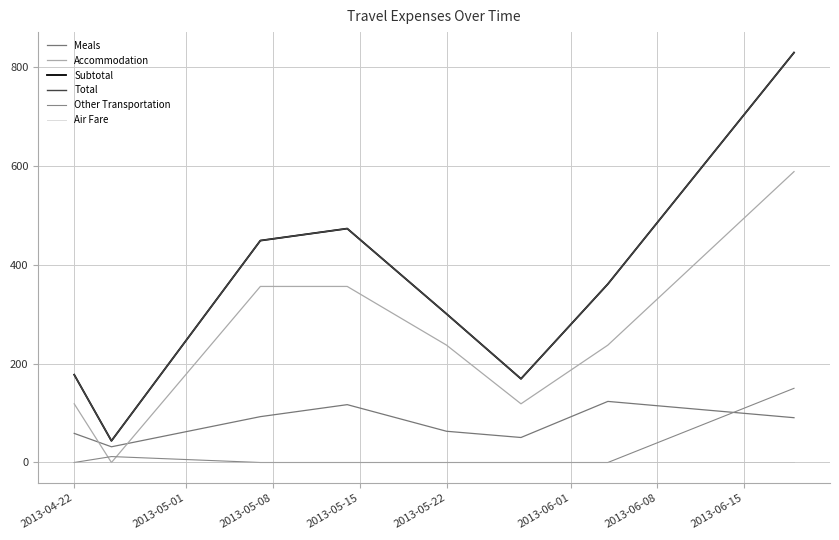

Does the chart have visible grid lines?

Yes